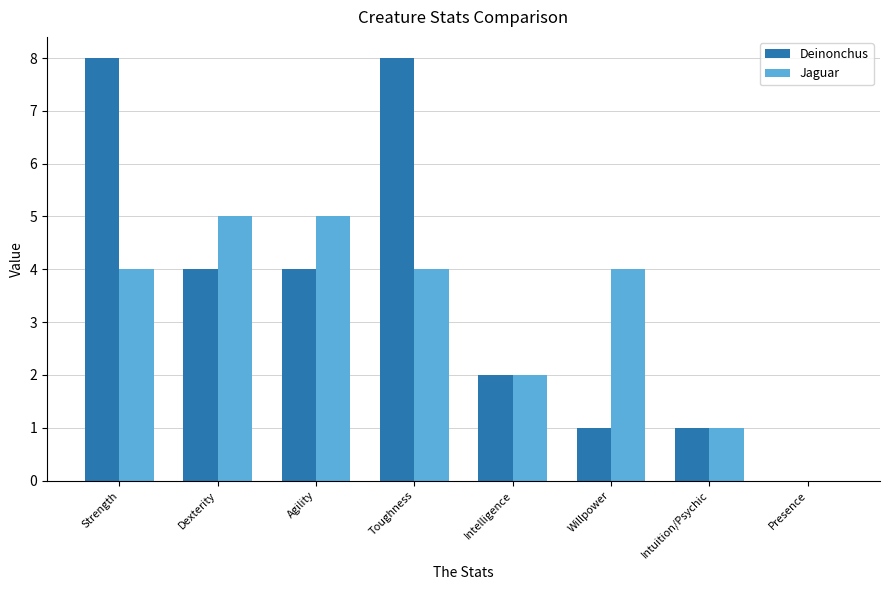

What is the maximum value shown in the chart?

8